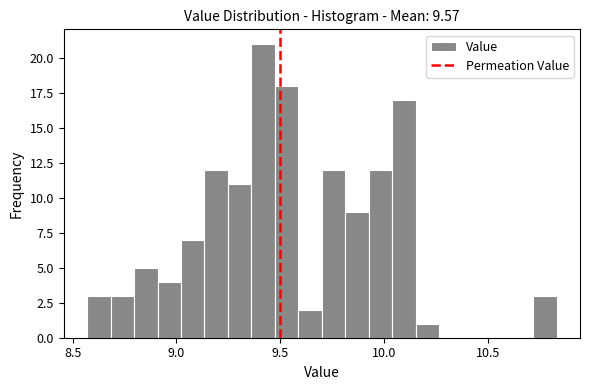

Around what value on the x-axis is the tallest bar? Give the approximate position of its centre, as read against the axis.

9.40